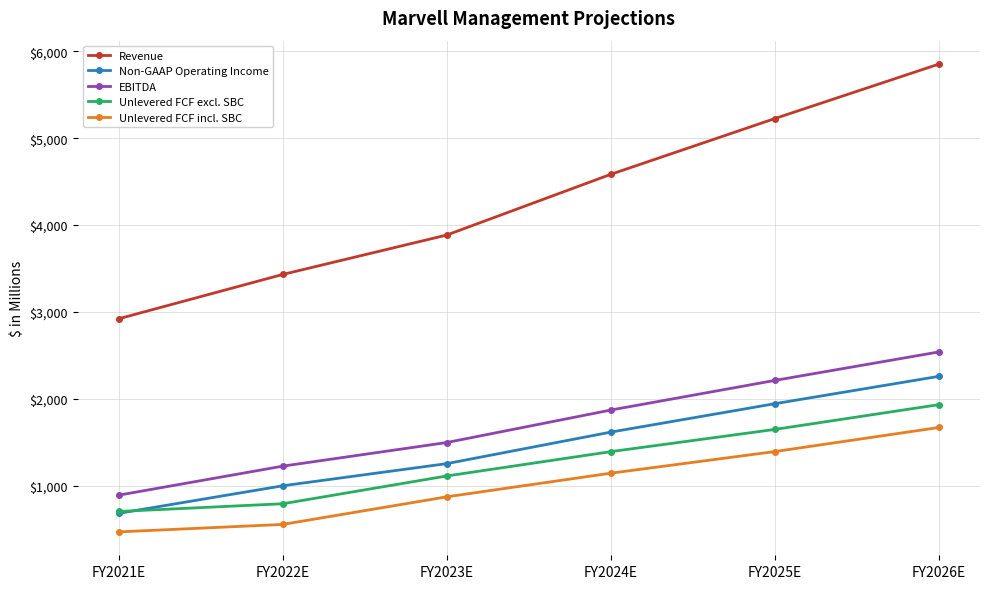

How many values in the EBITDA series are below 1870?

3